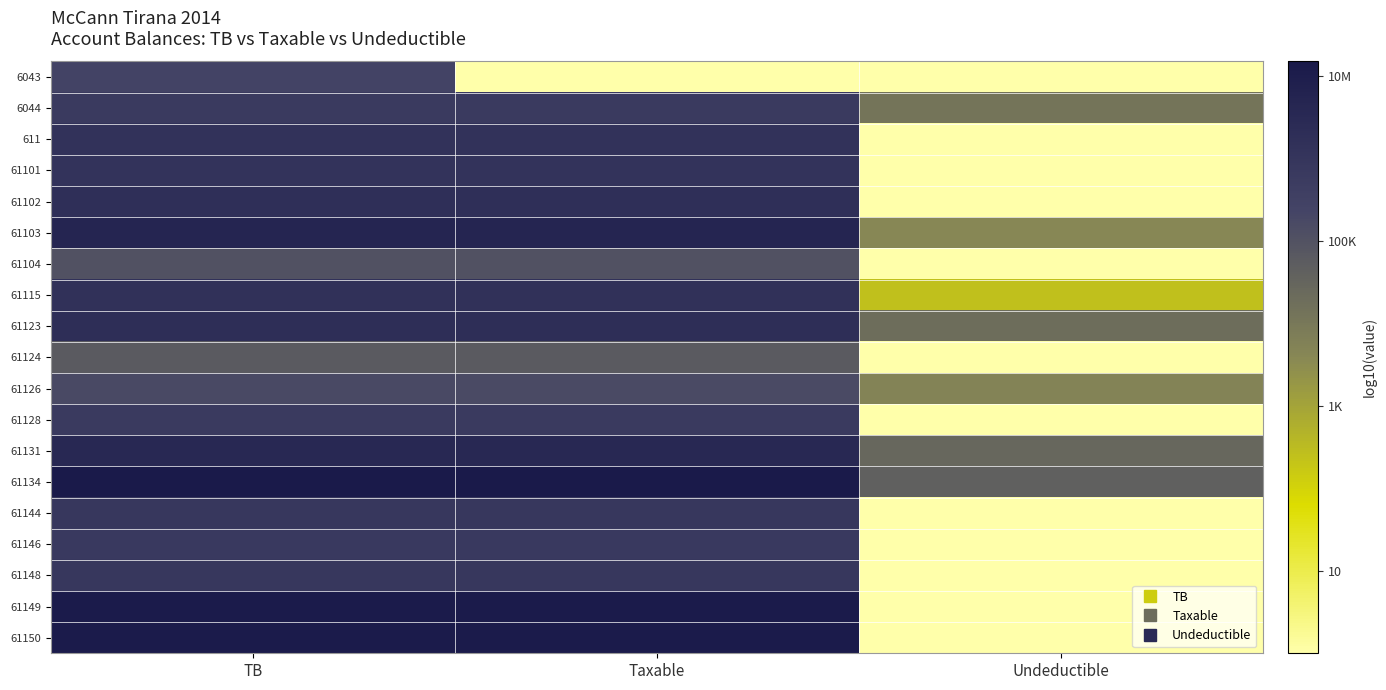

Rank the series by their maximum value, from highest to lowest.

61134, 61149, 61150, 61103, 61131, 61123, 61102, 61115, 611, 61101, 61144, 61148, 61146, 6044, 61128, 6043, 61126, 61104, 61124